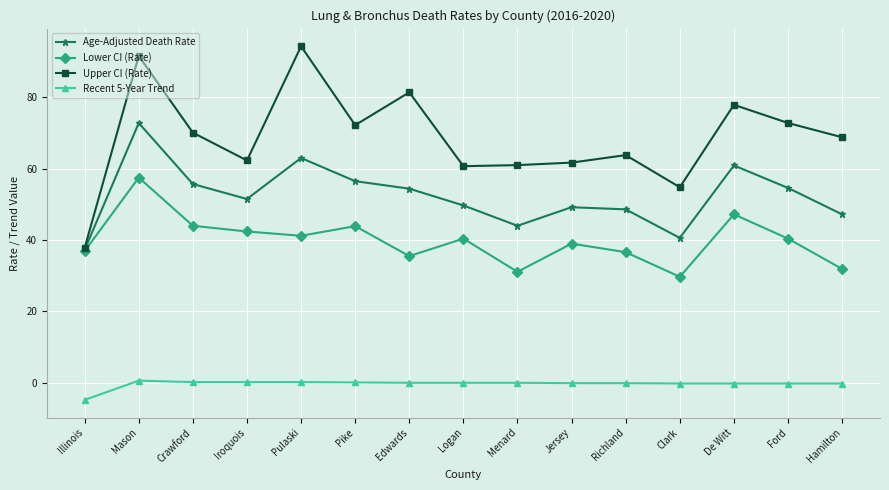

The Age-Adjusted Death Rate series shows 56.5 at Pike. True or false?

True